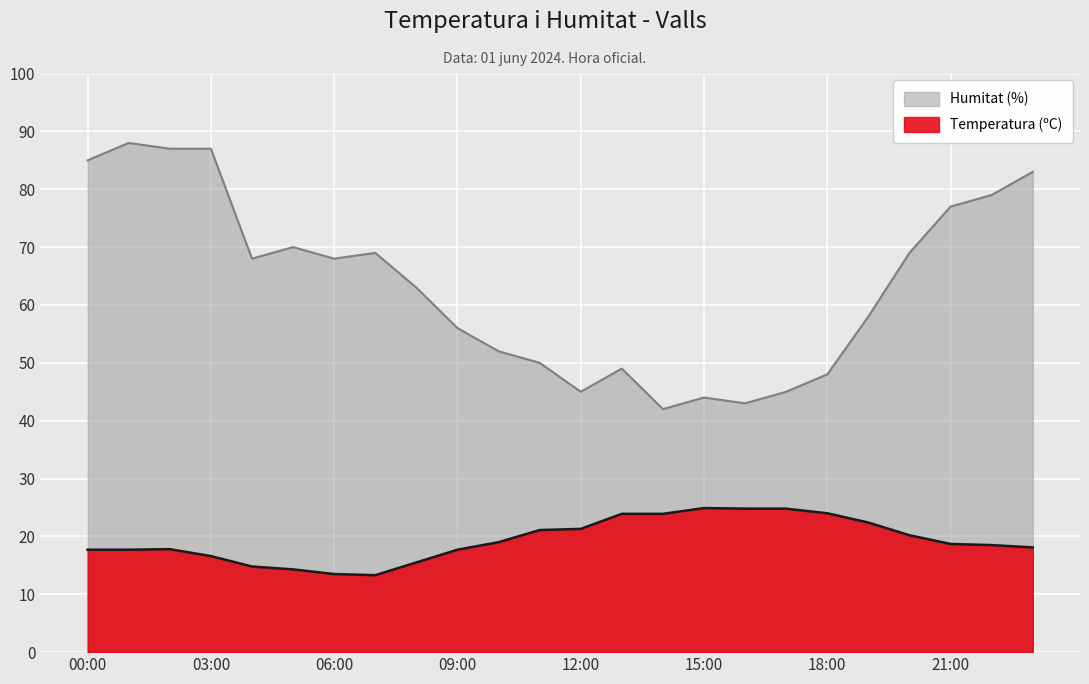

True or false: Humitat (%) and Temperatura (ºC) cross at least once.

False